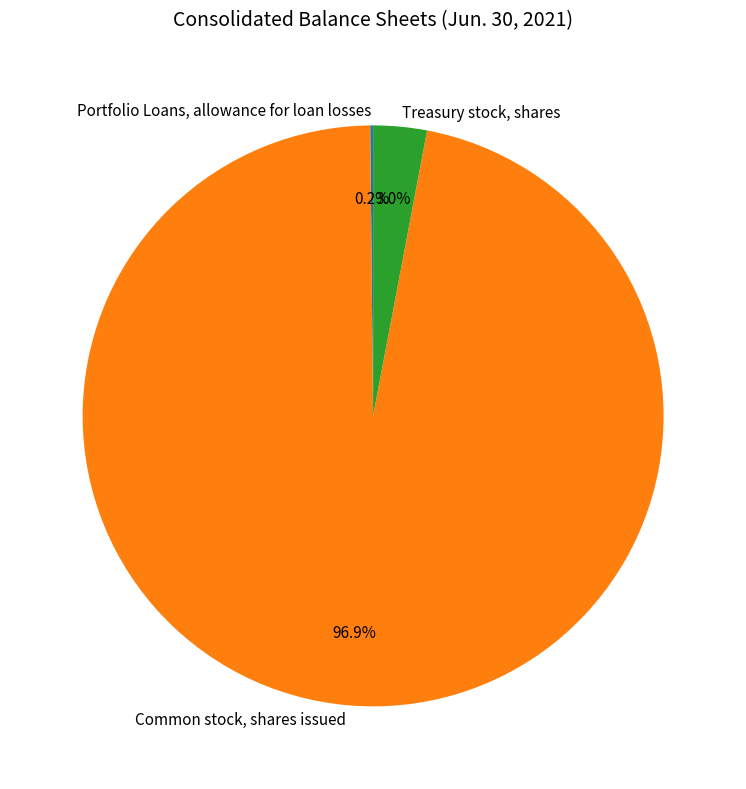

To the nearest percent, what is the difference between the Common stock, shares issued and Treasury stock, shares slice percentages?

94%